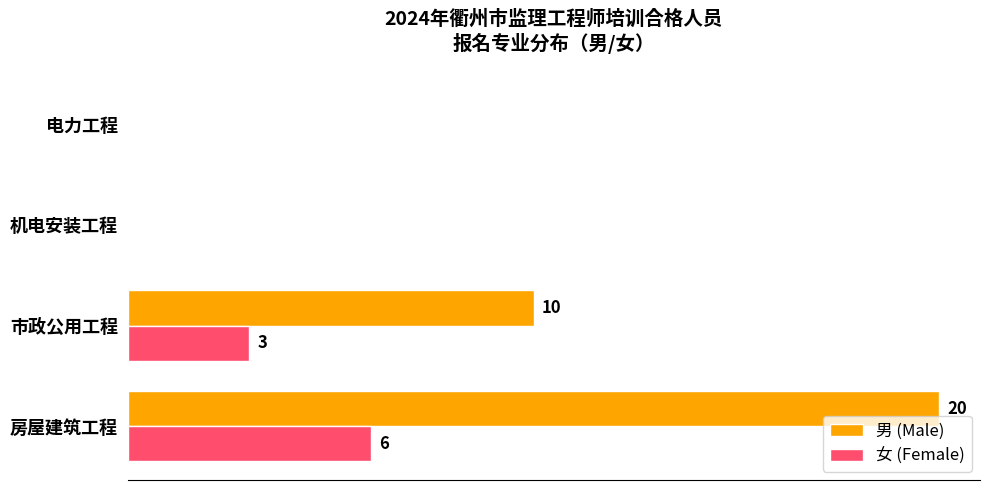

Which label corresponds to the largest value in the chart?

房屋建筑工程